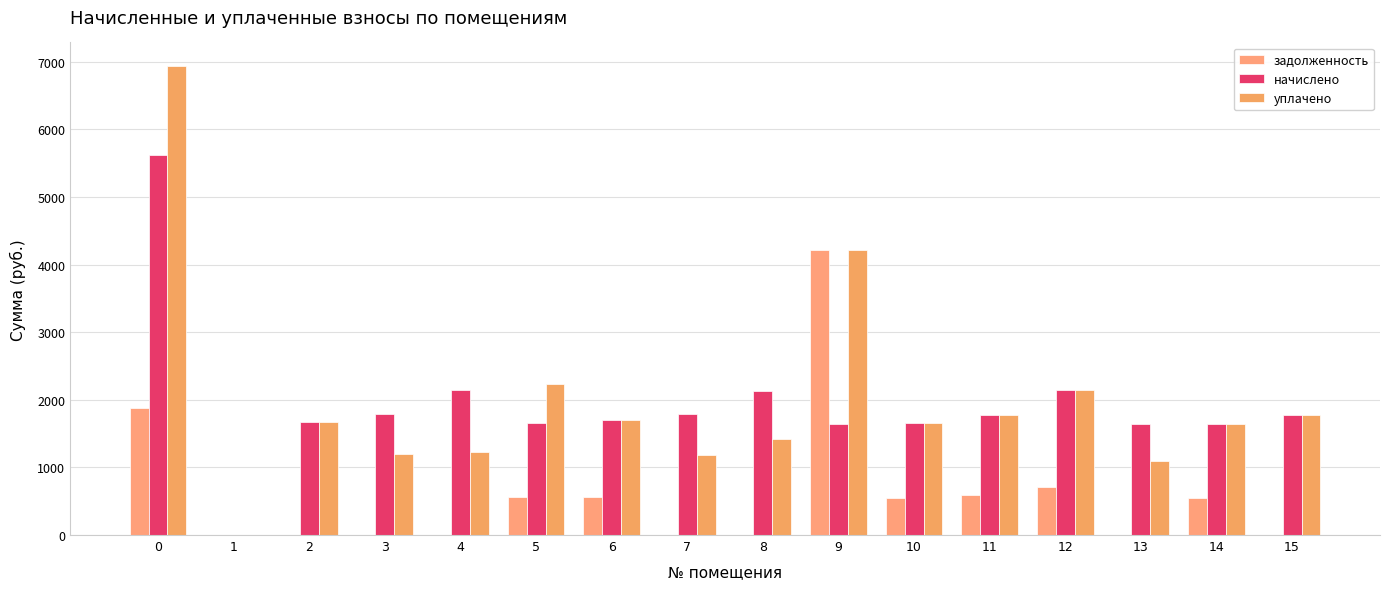

Rank the series by their maximum value, from highest to lowest.

уплачено, начислено, задолженность